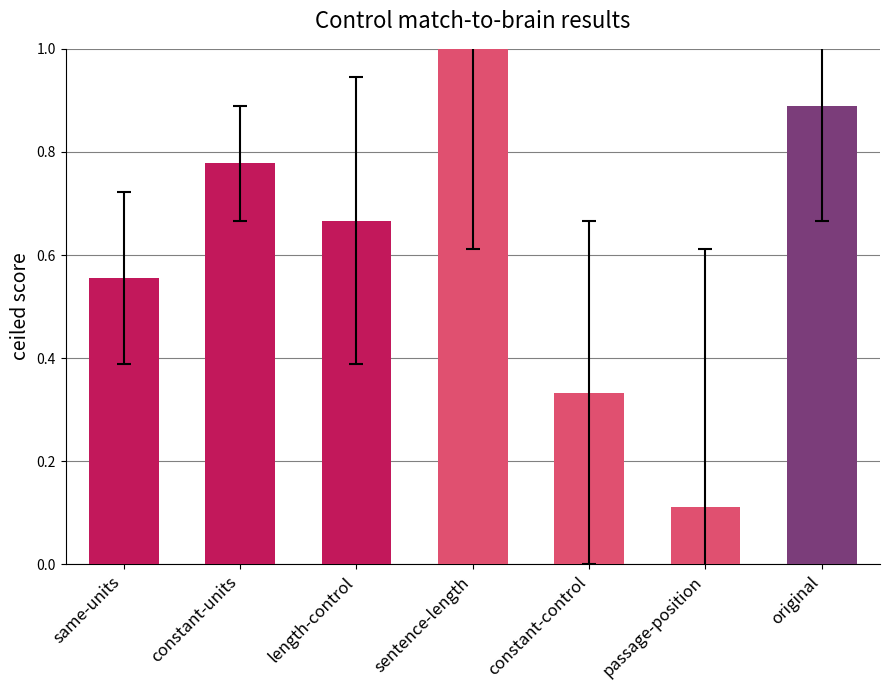

The value at constant-units is 1.3. True or false?

False